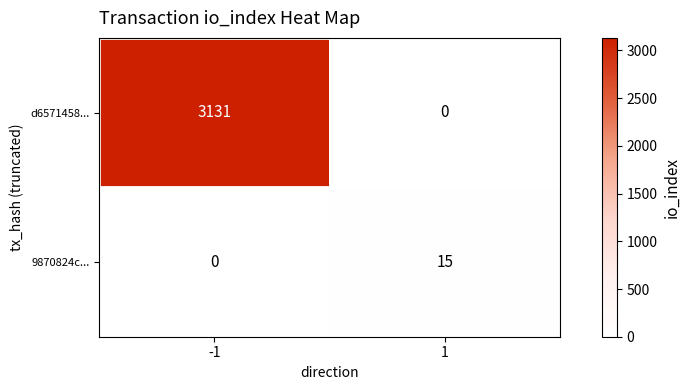

What is the spread (max minus min) of values at -1?

3131